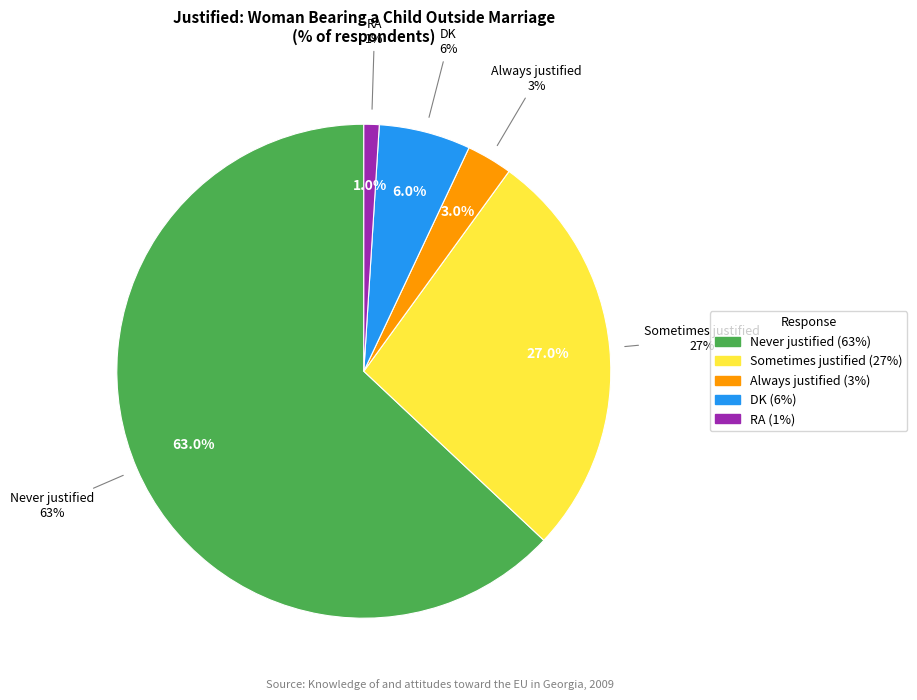

To the nearest percent, what is the combined percentage of Sometimes justified and RA?

28%